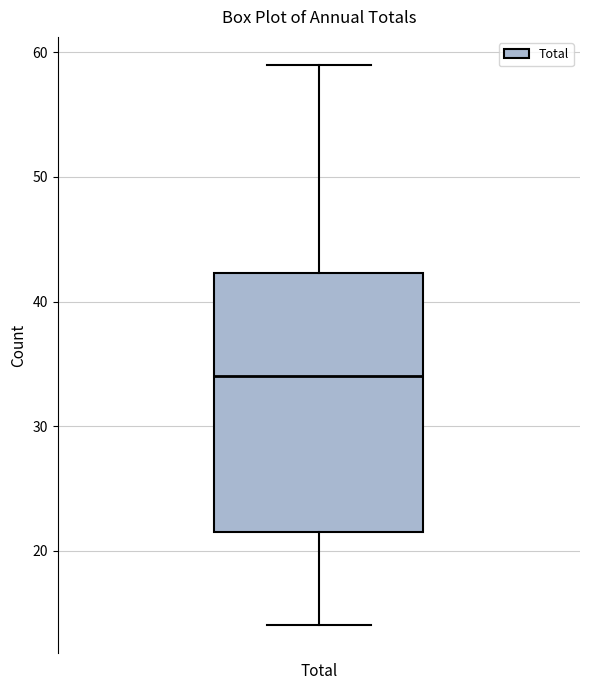

Where does the median line of the box for Total sit on the y-axis? The values are not printed on the chart, so give them approximately, as read against the axis.

34